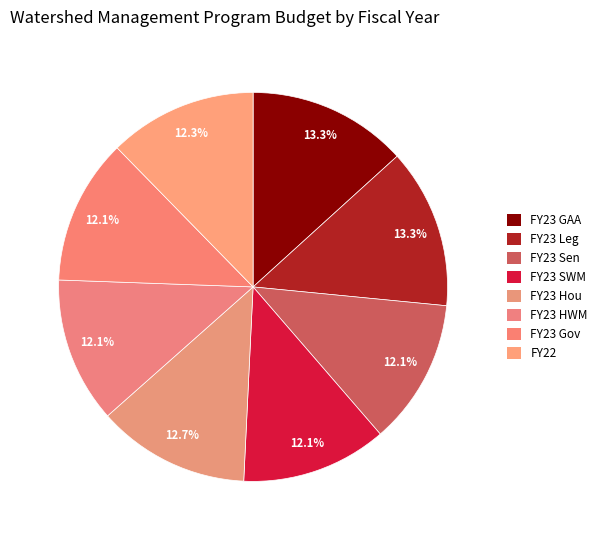

The FY22 slice represents 23% of the pie. True or false?

False